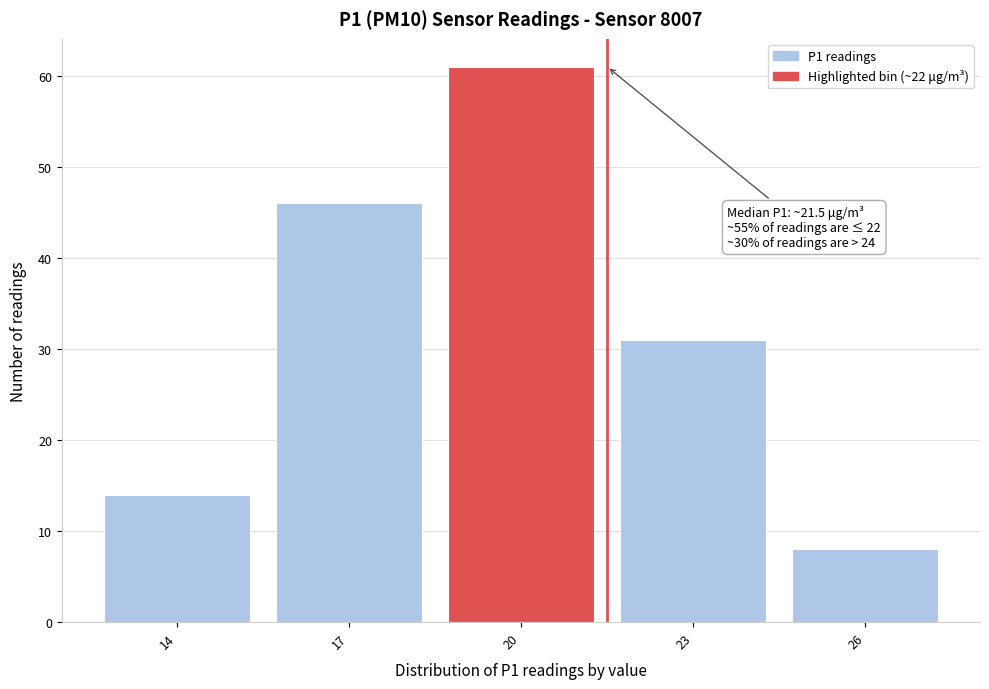

Reading left to right, extract all data points from this chart.

14=14	17=46	20=61	23=31	26=8